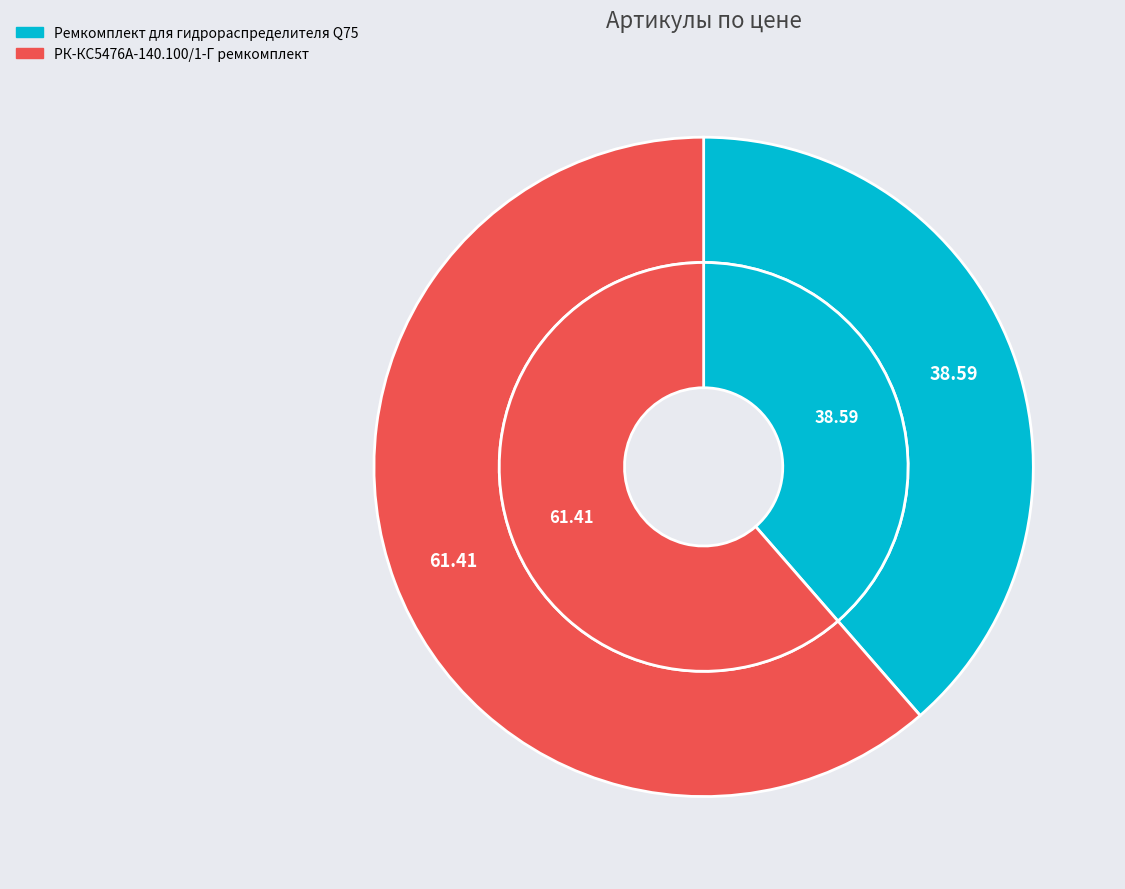

Which category accounts for the majority?

РК-КС5476А-140.100/1-Г ремкомплект